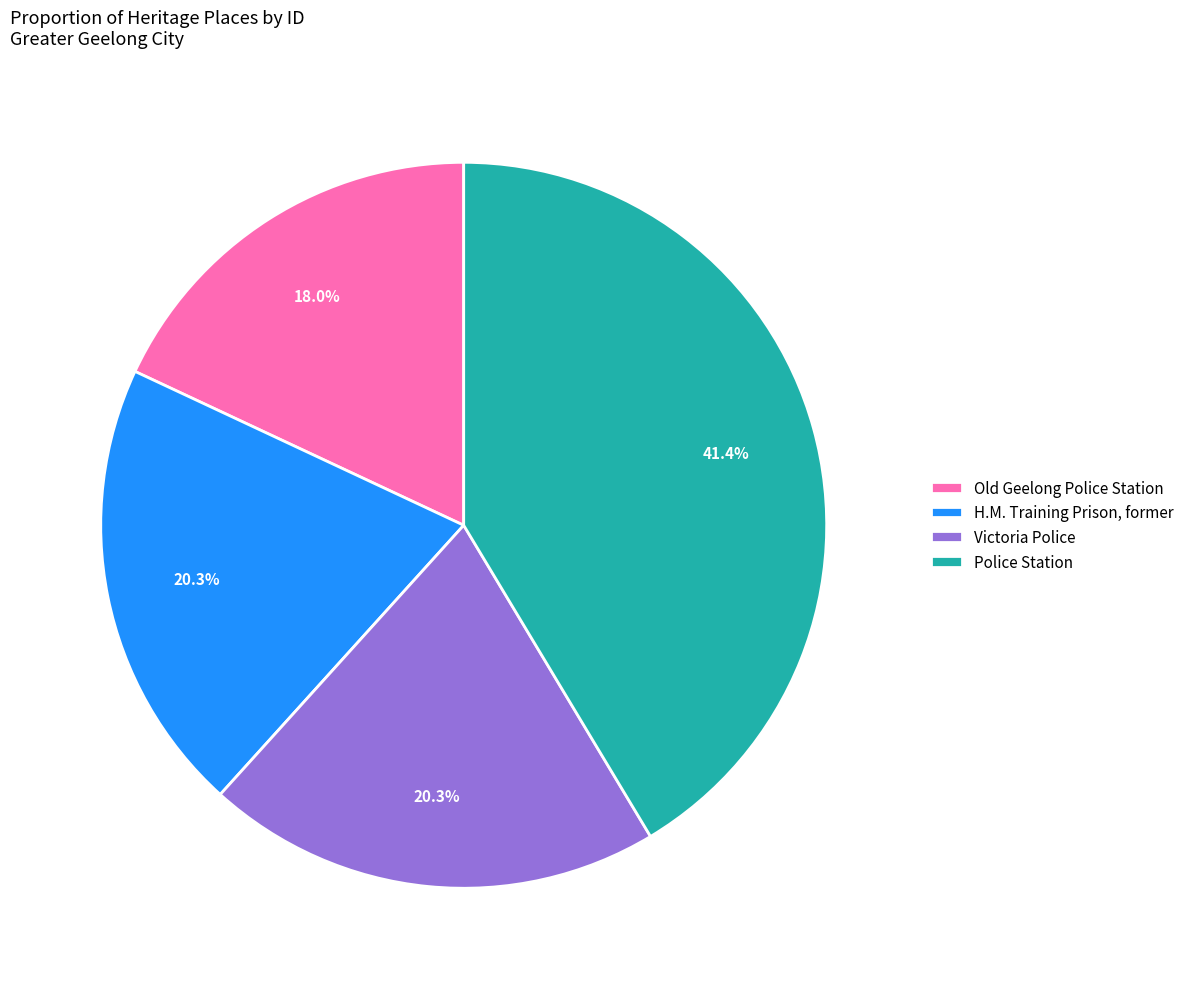

Does Police Station represent more than half of the total?

No